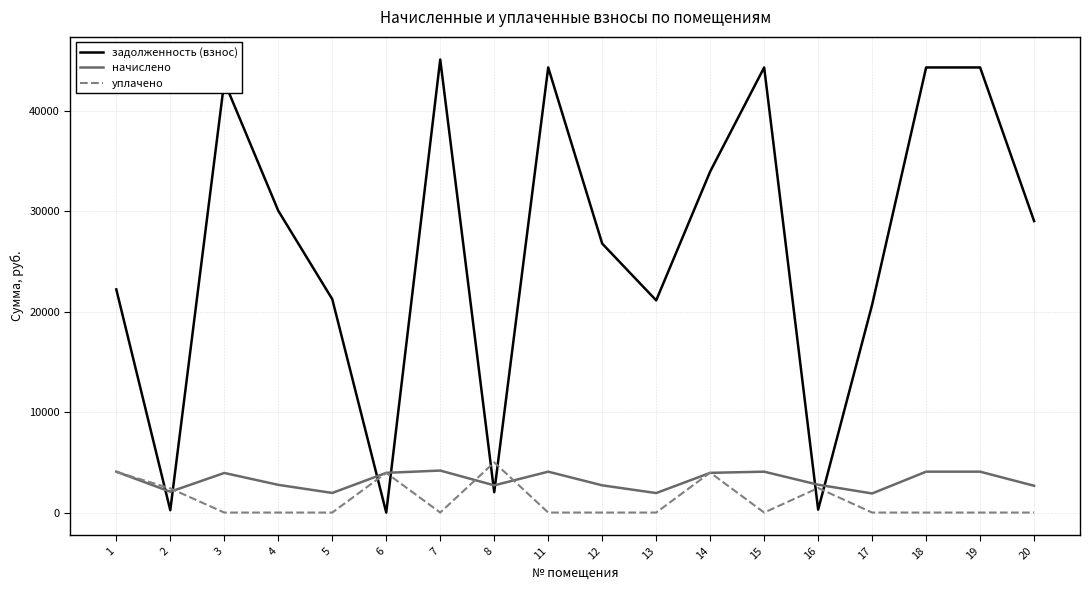

How many lines are shown in the chart?

3